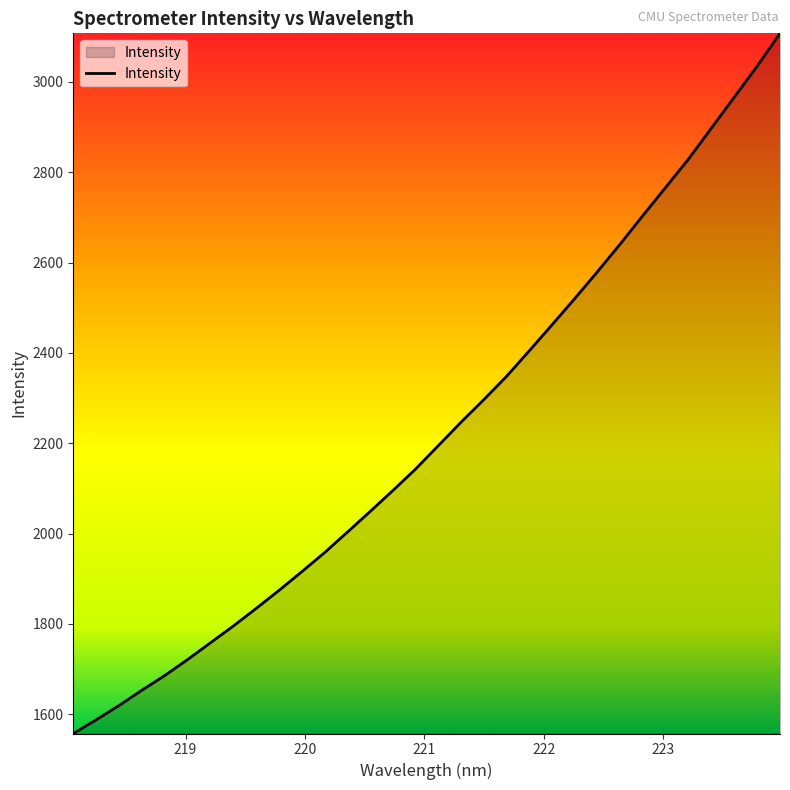

What is the maximum value shown in the chart?

3107.3